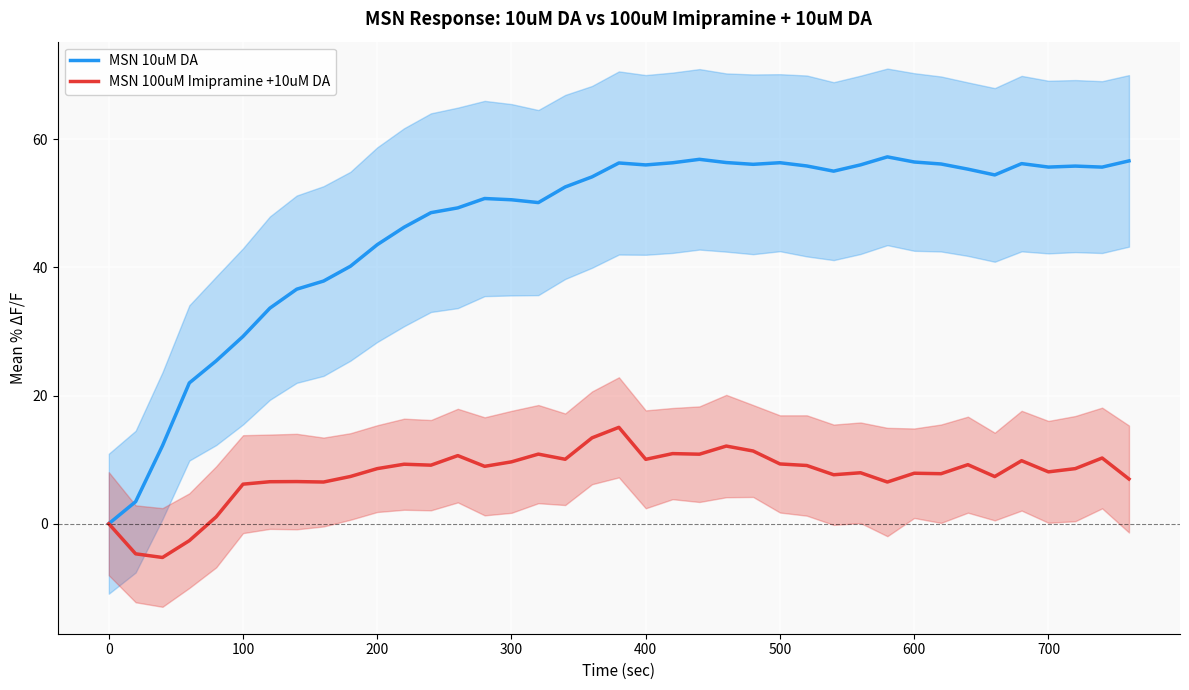

What value does the MSN 10uM DA series have at 500?

56.3